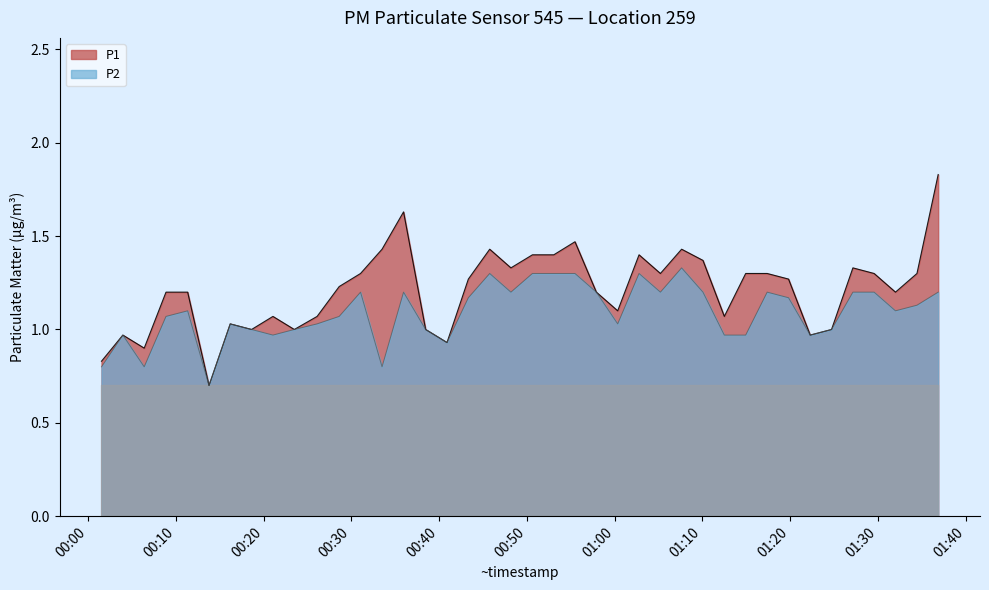

Does the chart have visible grid lines?

No